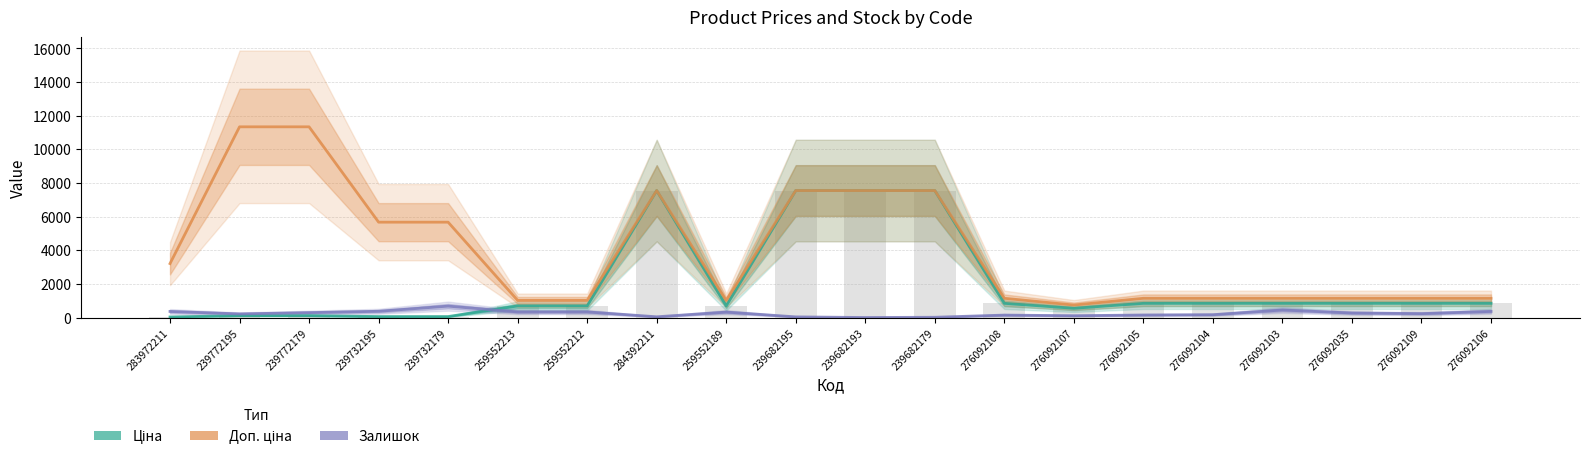

What are all the series names shown in the legend?

Ціна, Доп. ціна, Залишок